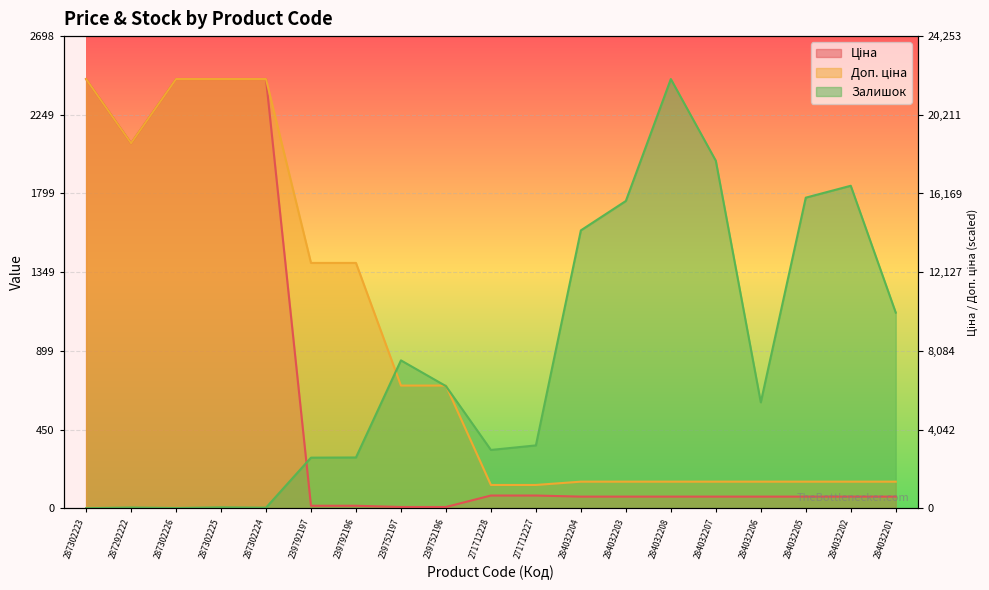

What is the label of the 17th point from the right?

287302226